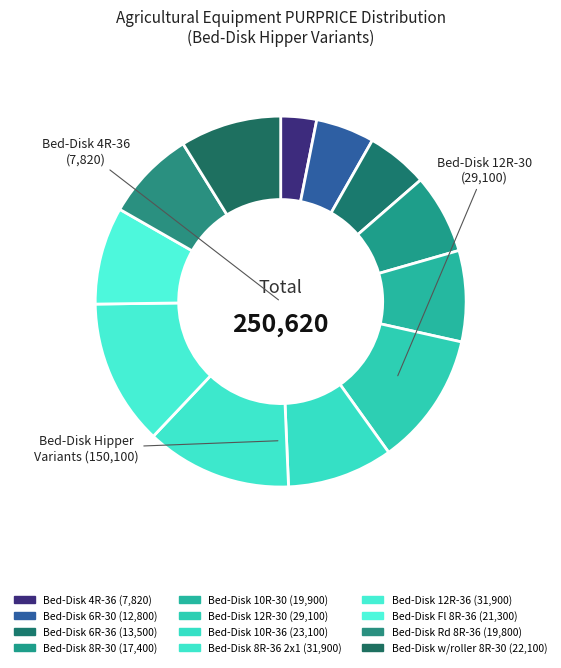

Count the number of slices in the pie.

12